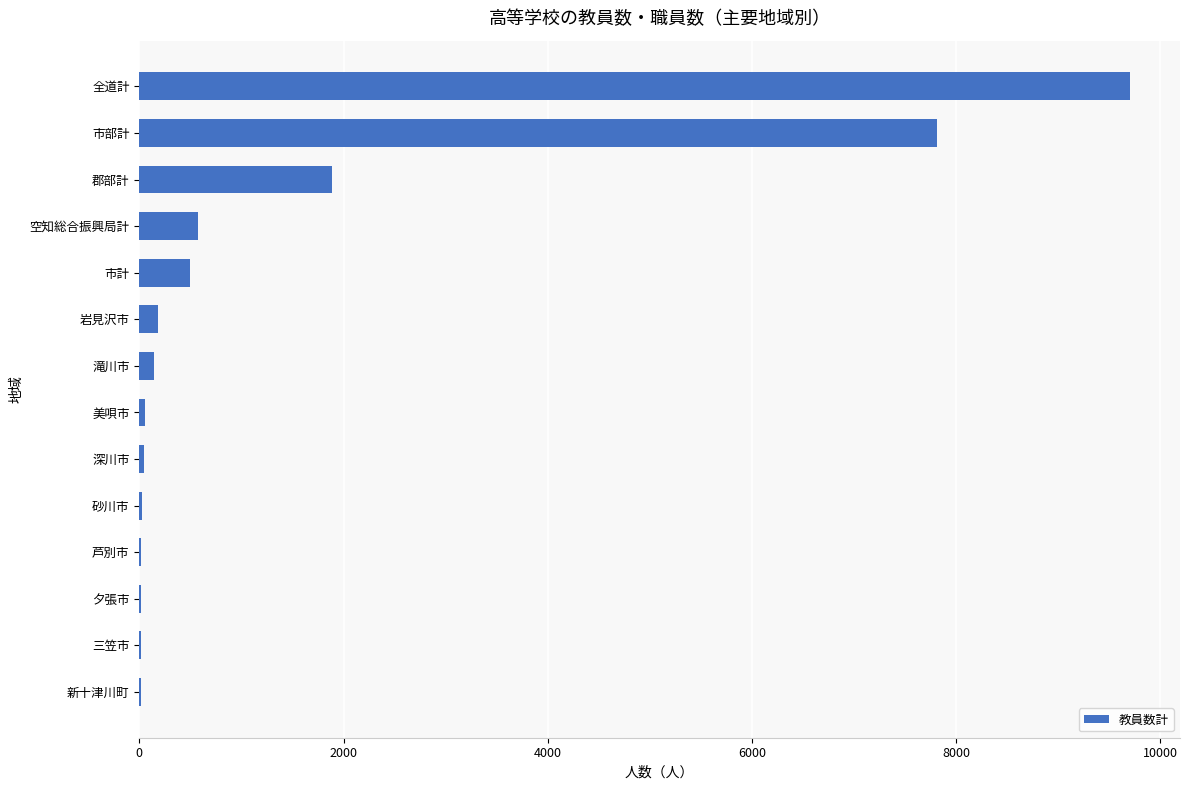

Which has a higher value, 新十津川町 or 空知総合振興局計?

空知総合振興局計